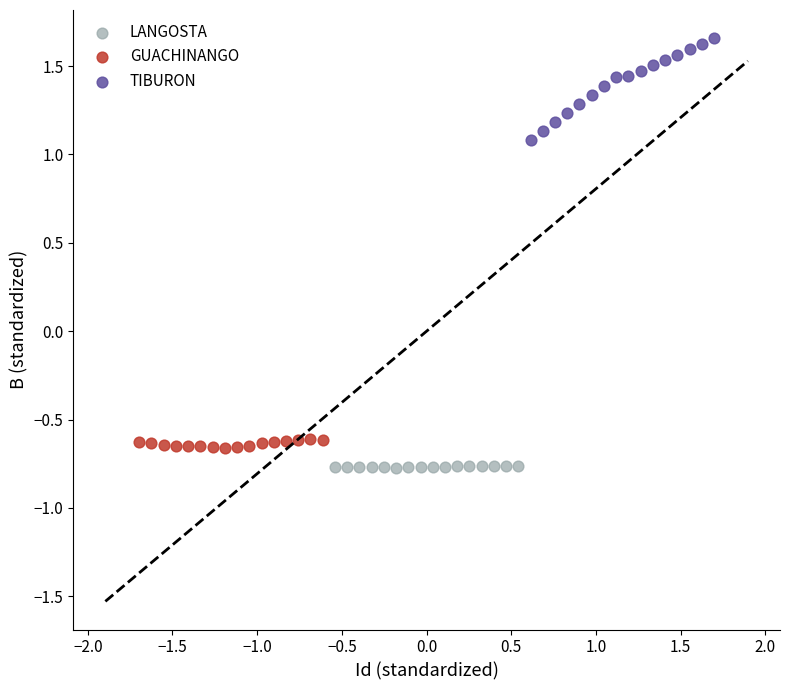

Which series reaches the maximum Y coordinate?

TIBURON